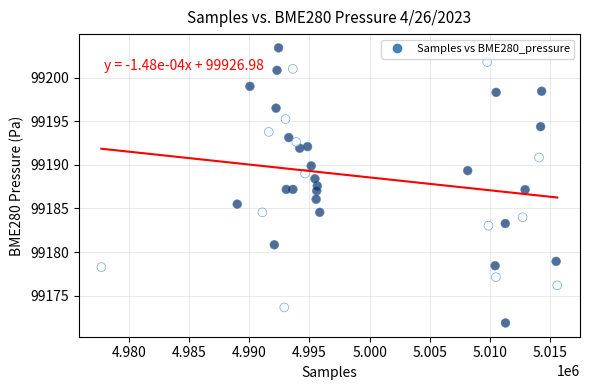

What is the range of Y values (max minus min)?

31.5